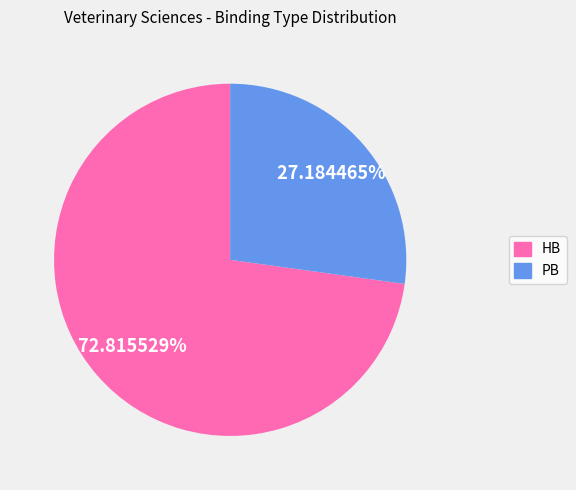

Which slice represents more than half of the pie?

HB